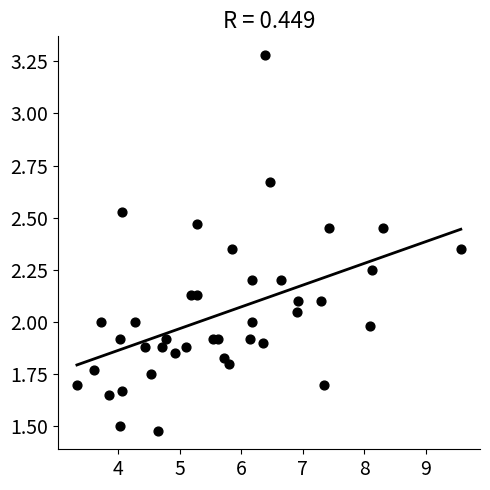

What is the range of X values (max minus min)?

6.2